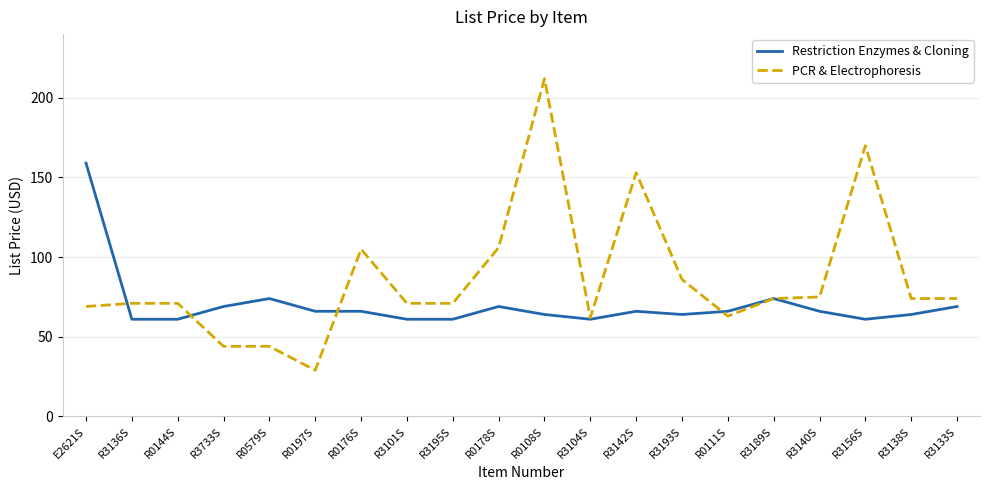

What value does the Restriction Enzymes & Cloning series have at E2621S, to the nearest 10?

160